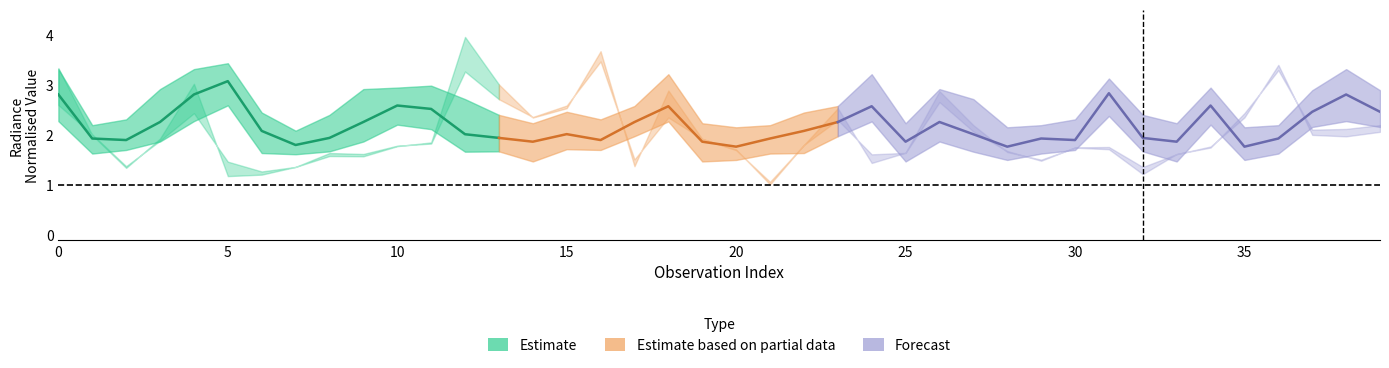

Where is the first local maximum for rade9_mult_nadir_norm?

4